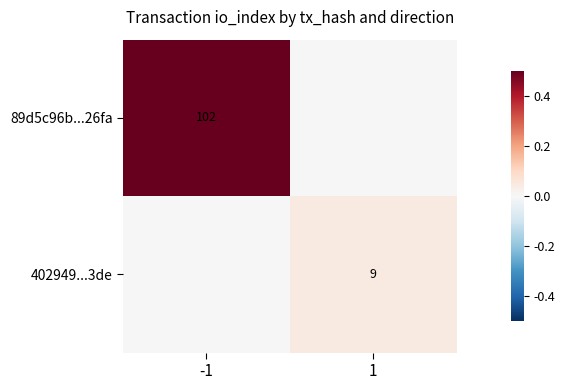

True or false: 89d5c96b...26fa has a value of 102 at -1.

True